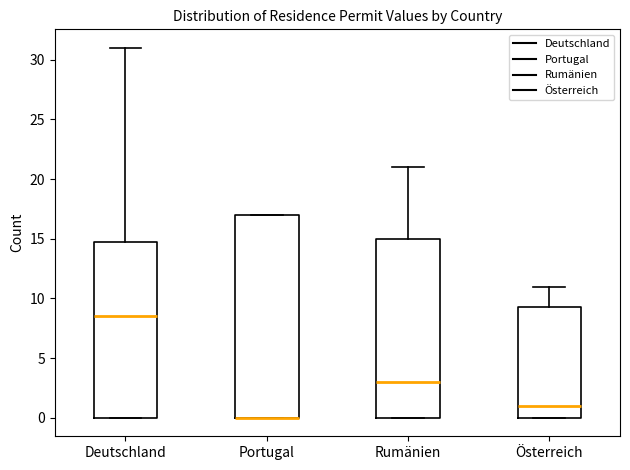

Reading left to right, transcribe this box plot: for each box, give where its median line is, the range the box spans, and where its two whiskers end, as read against the y-axis. The values are not printed on the chart, so give them approximately, as read against the axis.

Deutschland: median 8.5, box 0.0 to 15.0, whiskers 0.0 to 31.0
Portugal: median 0.0 (drawn on the box's lower edge), box 0.0 to 17.0, whiskers 0.0 to 17.0
Rumänien: median 3.0, box 0.0 to 15.0, whiskers 0.0 to 21.0
Österreich: median 1.0, box 0.0 to 9.5, whiskers 0.0 to 11.0